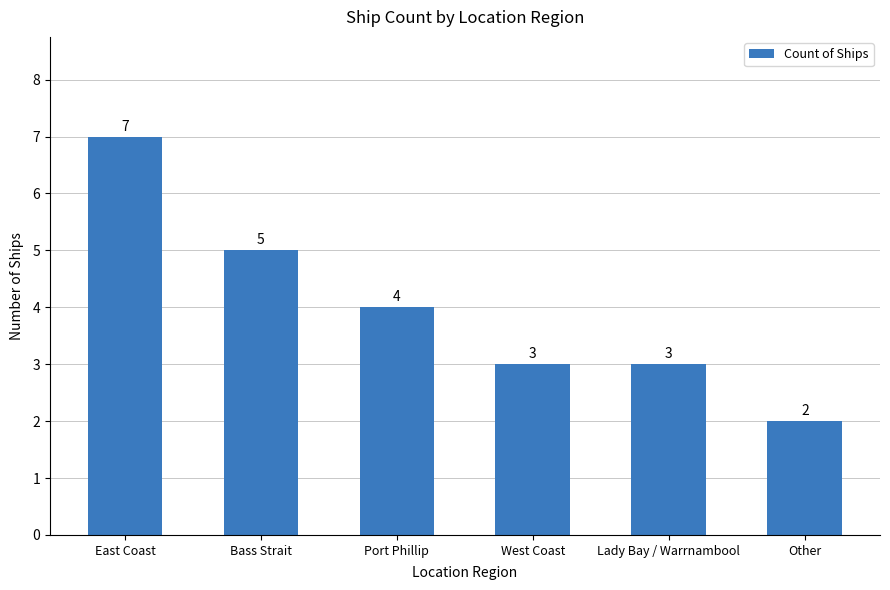

Where does the data first go above 4?

East Coast